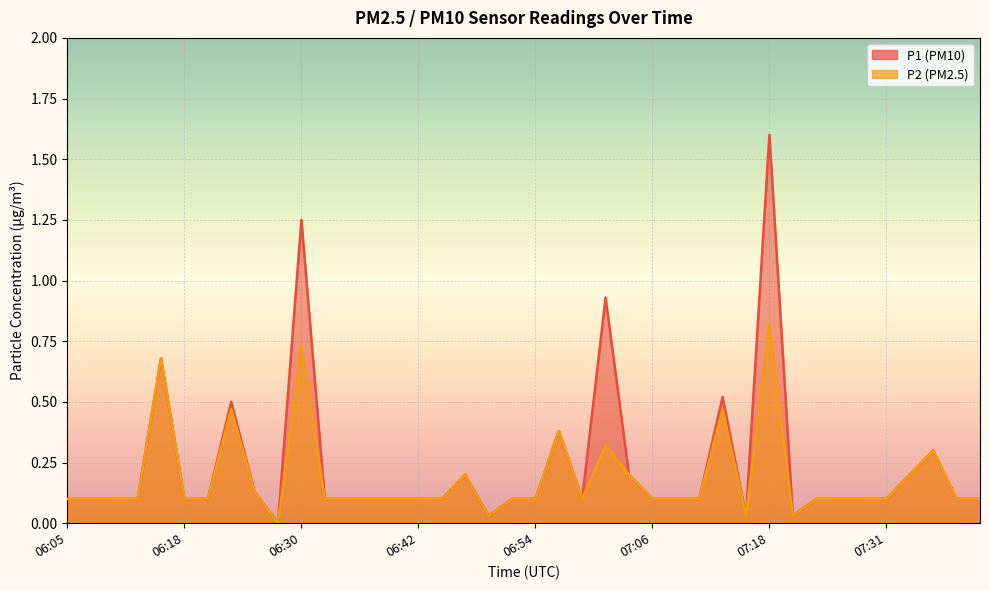

How many interior local peaks does the P1 series have?

9